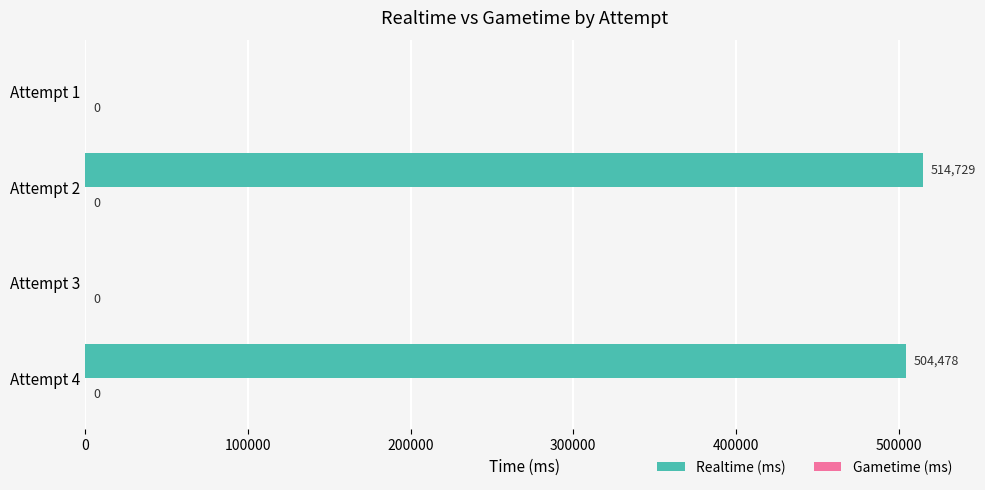

Reading bottom to top, what are all the values shown in this chart?

Attempt 4=504478	Attempt 3=0	Attempt 2=514729	Attempt 1=0